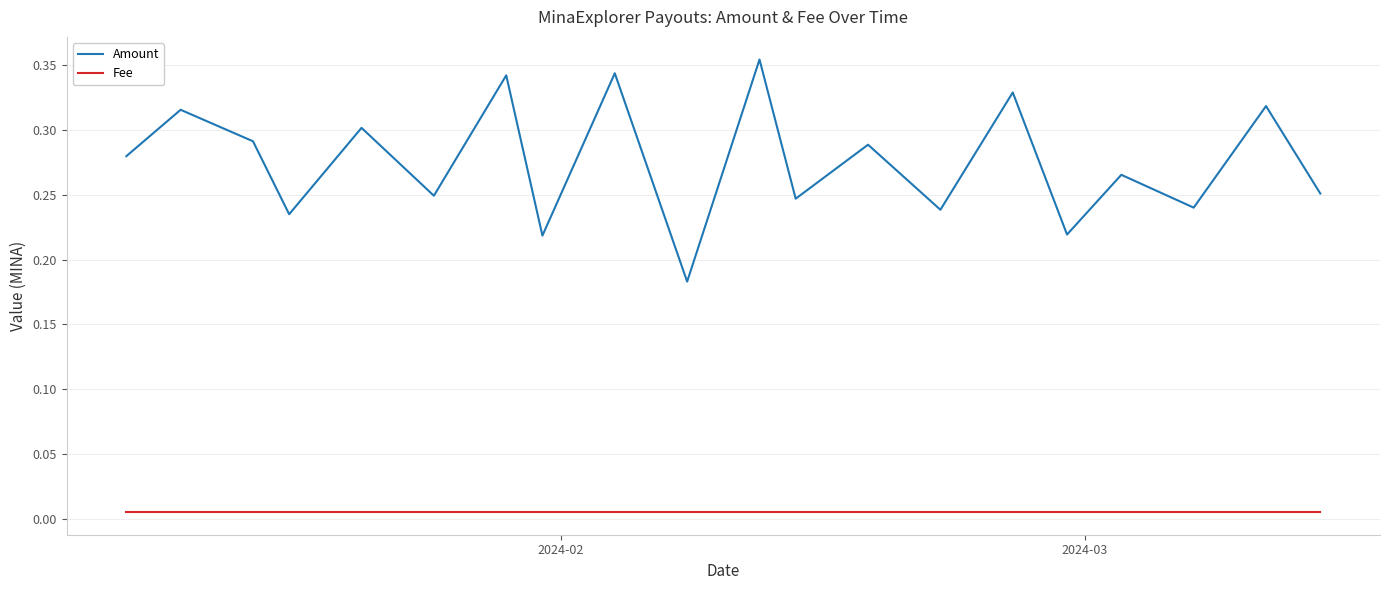

What are all the series names shown in the legend?

Amount, Fee